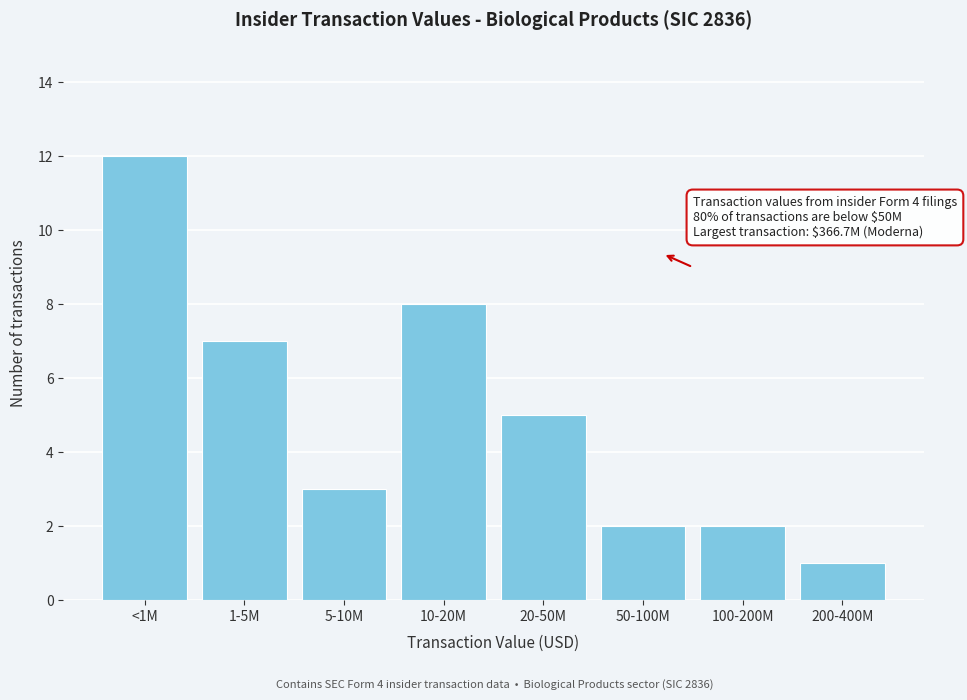

Reading left to right, extract all data points from this chart.

12	7	3	8	5	2	2	1